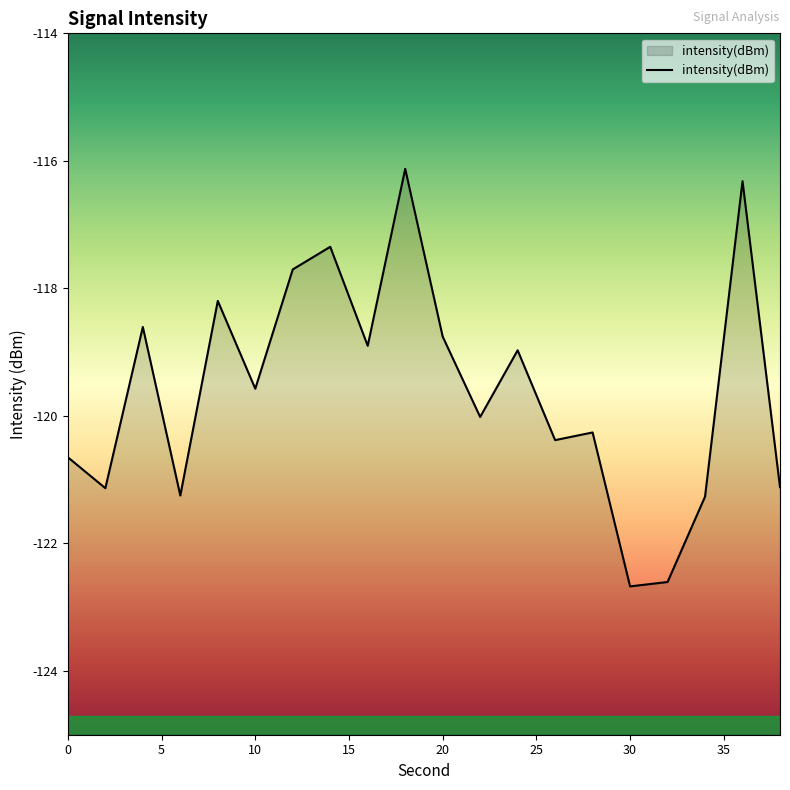

What is the average value?

-119.6